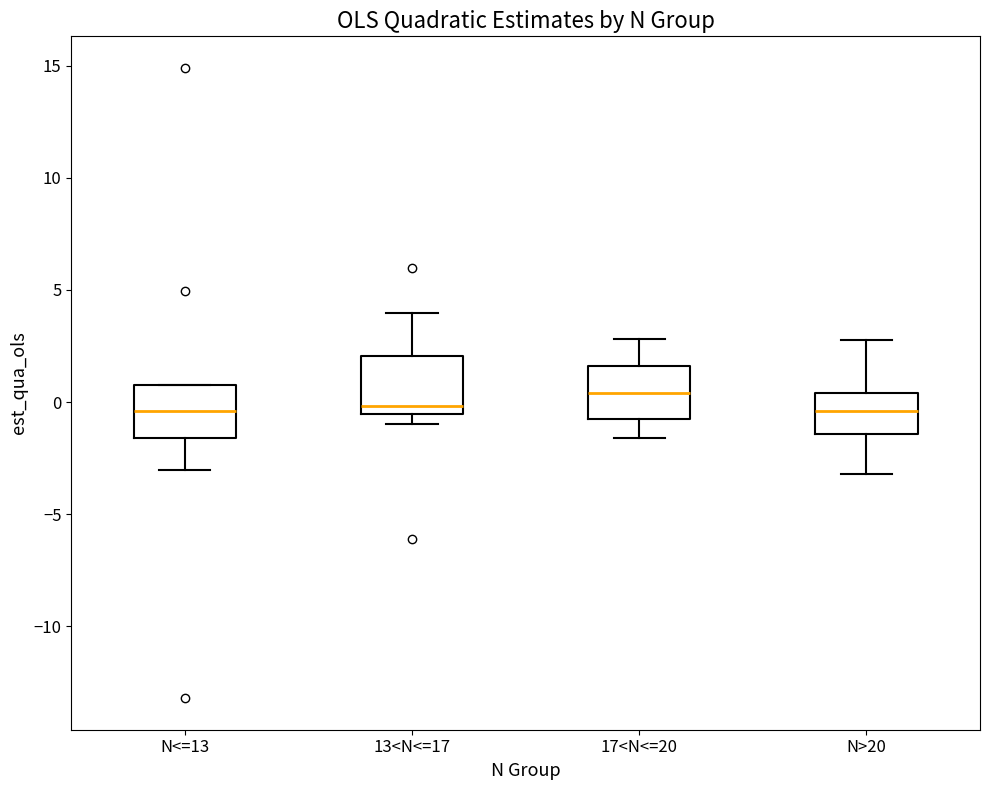

Where does the upper whisker of the box for N>20 end on the y-axis? The values are not printed on the chart, so give them approximately, as read against the axis.

3.0